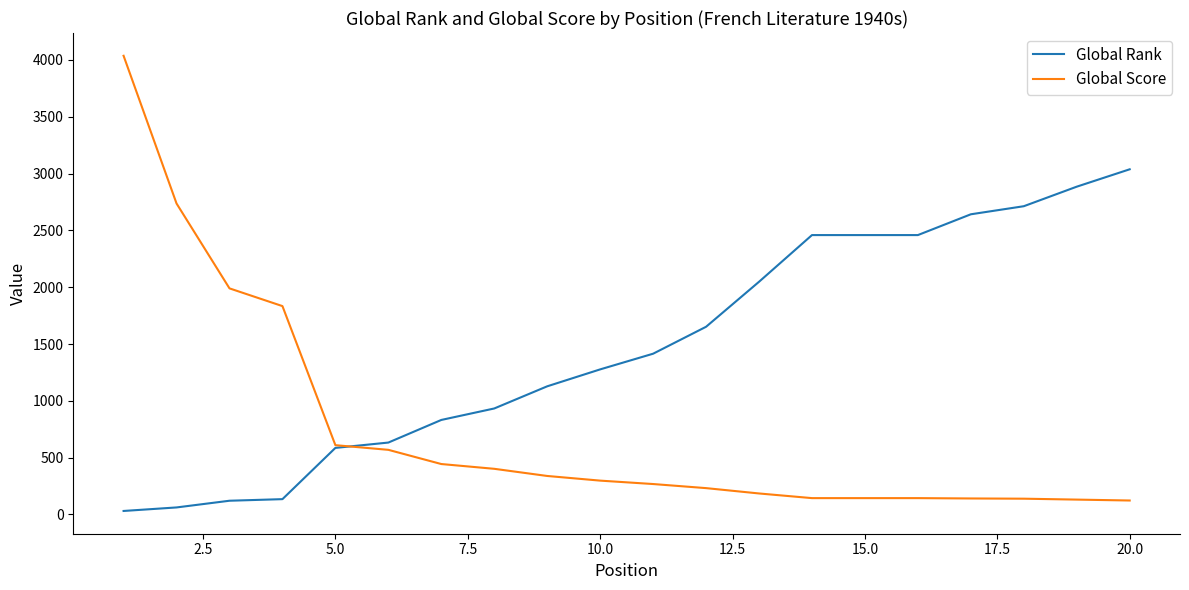

Rank the series by their average value, from highest to lowest.

Global Rank, Global Score